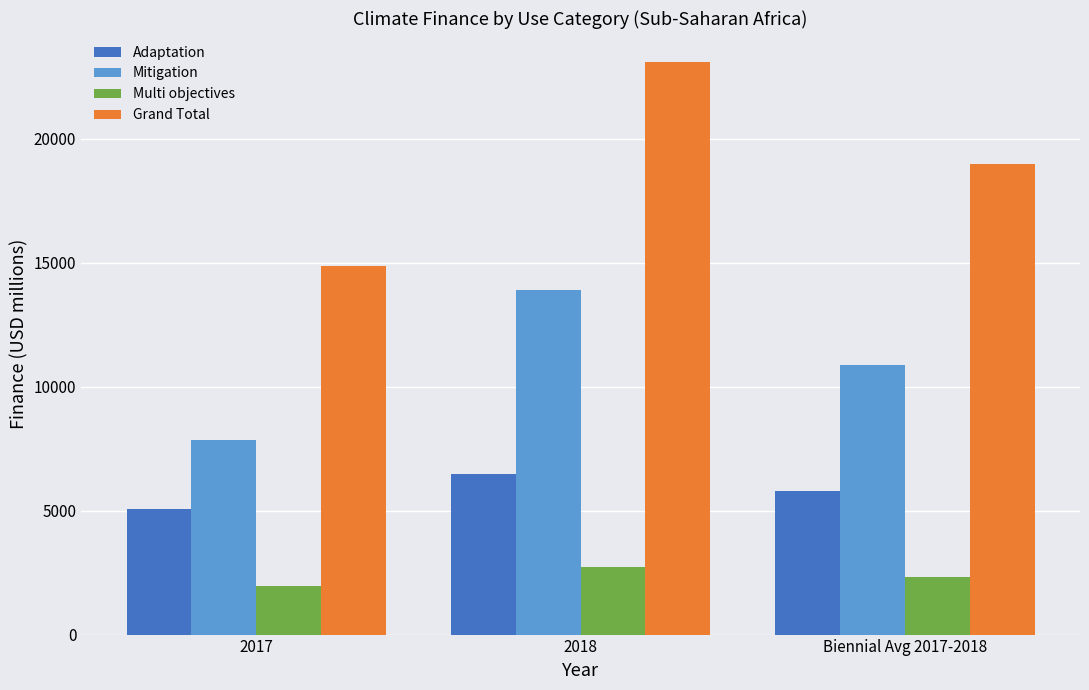

What is the label of the 1st bar from the left?

2017